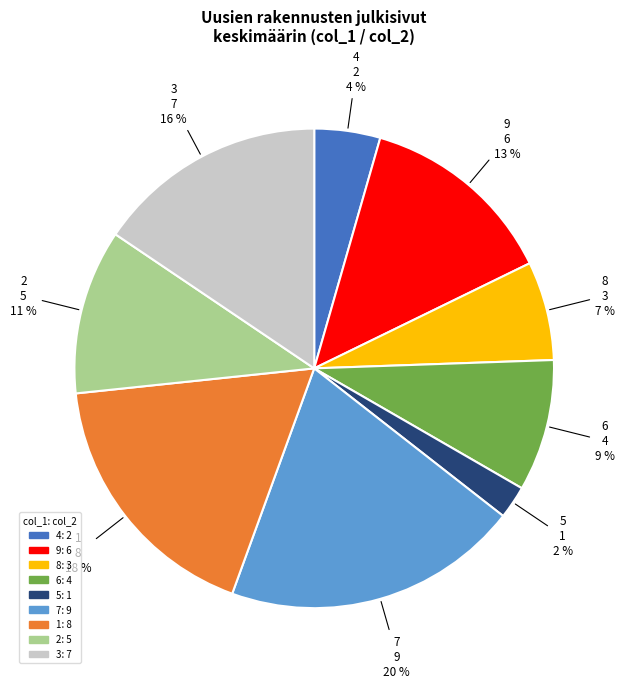

Does any single category account for the majority?

No